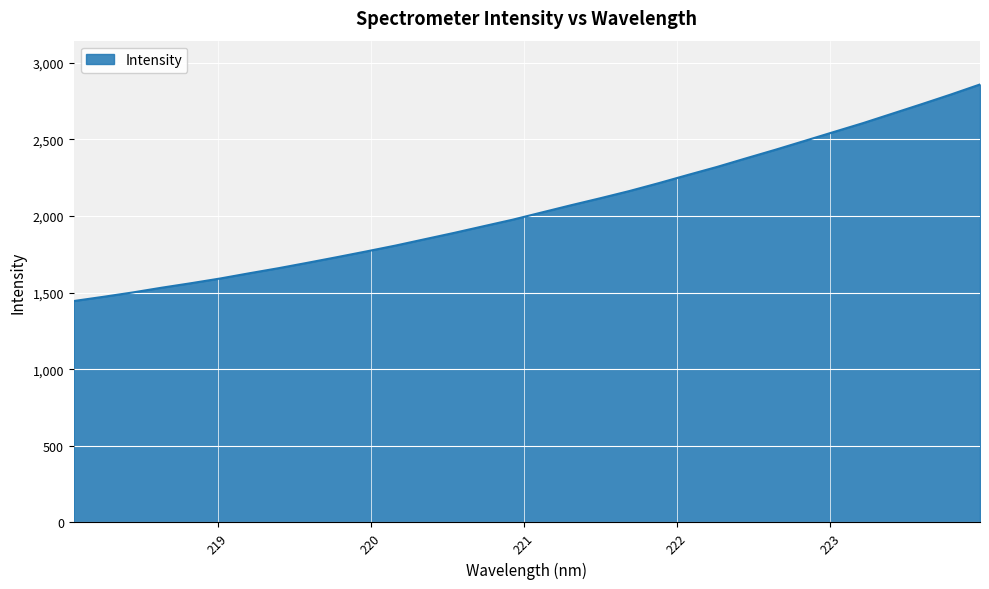

What is the minimum value shown in the chart?

1444.5